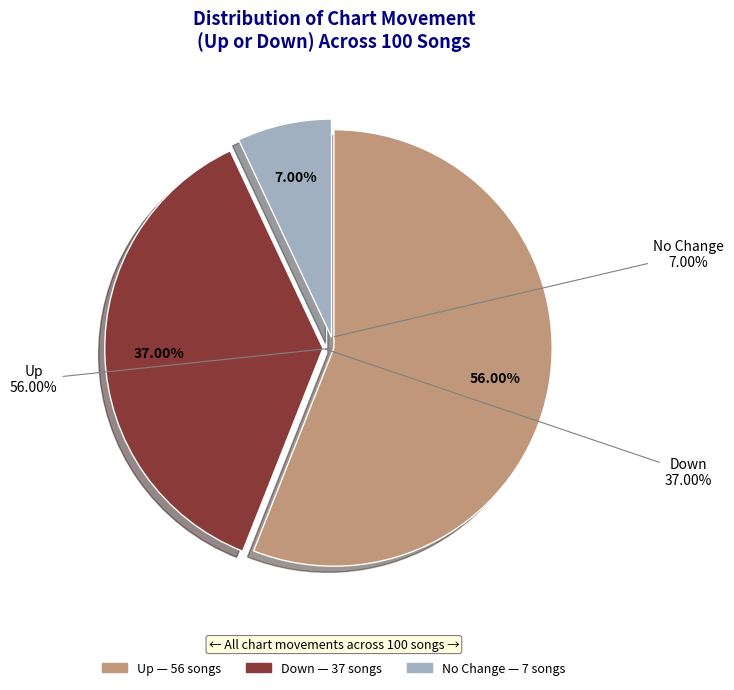

What percentage is the down slice, to the nearest percent?

37%